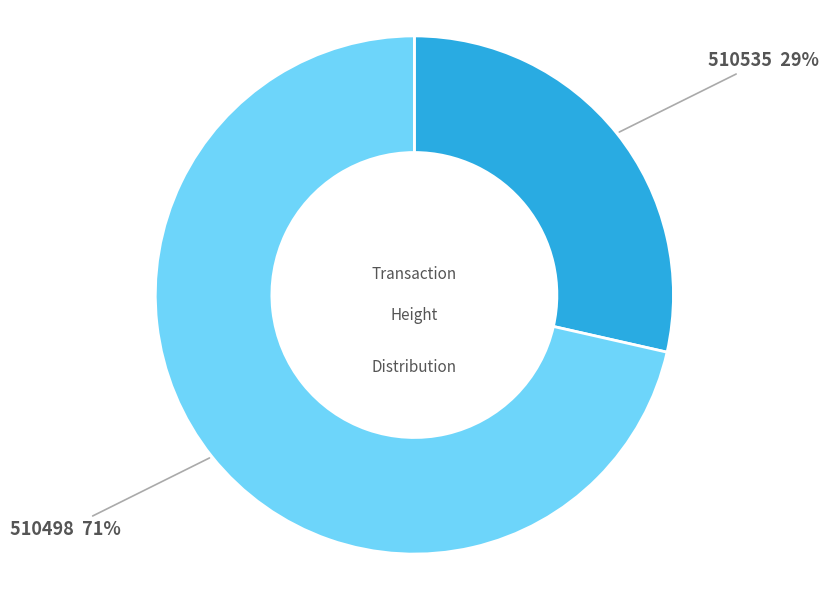

What percentage is the 510535 slice, to the nearest percent?

29%